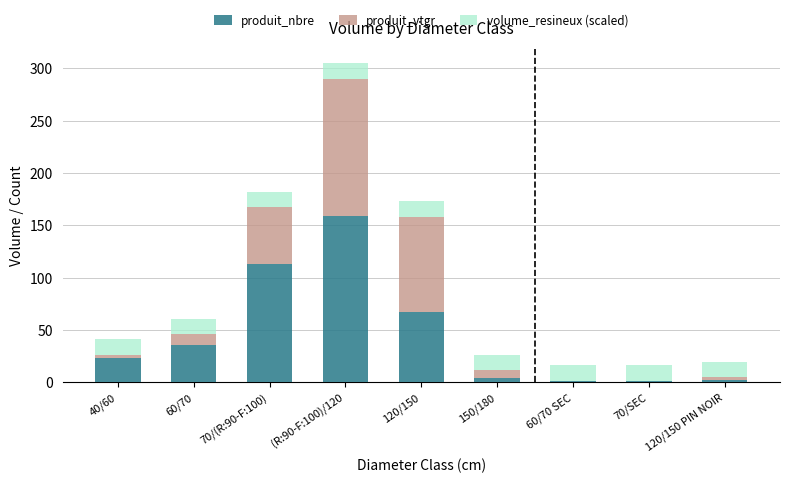

At which category is the sum across all series the highest?

(R:90-F:100)/120